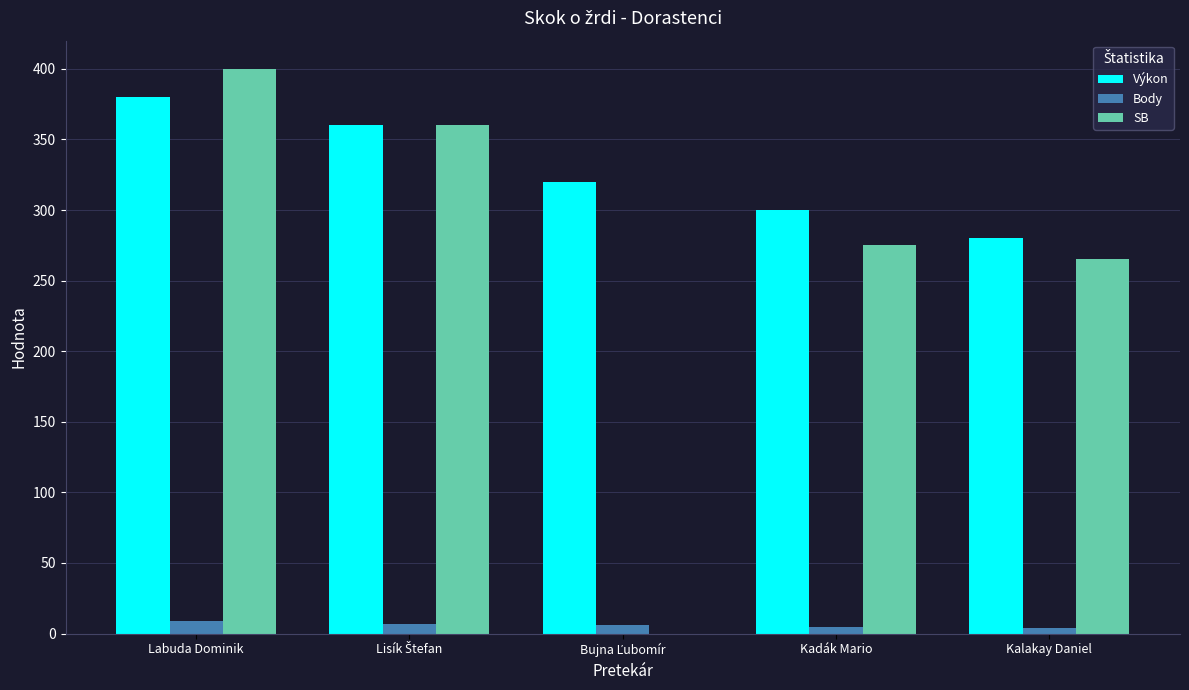

At which category does the chart reach its peak across all series?

Labuda Dominik